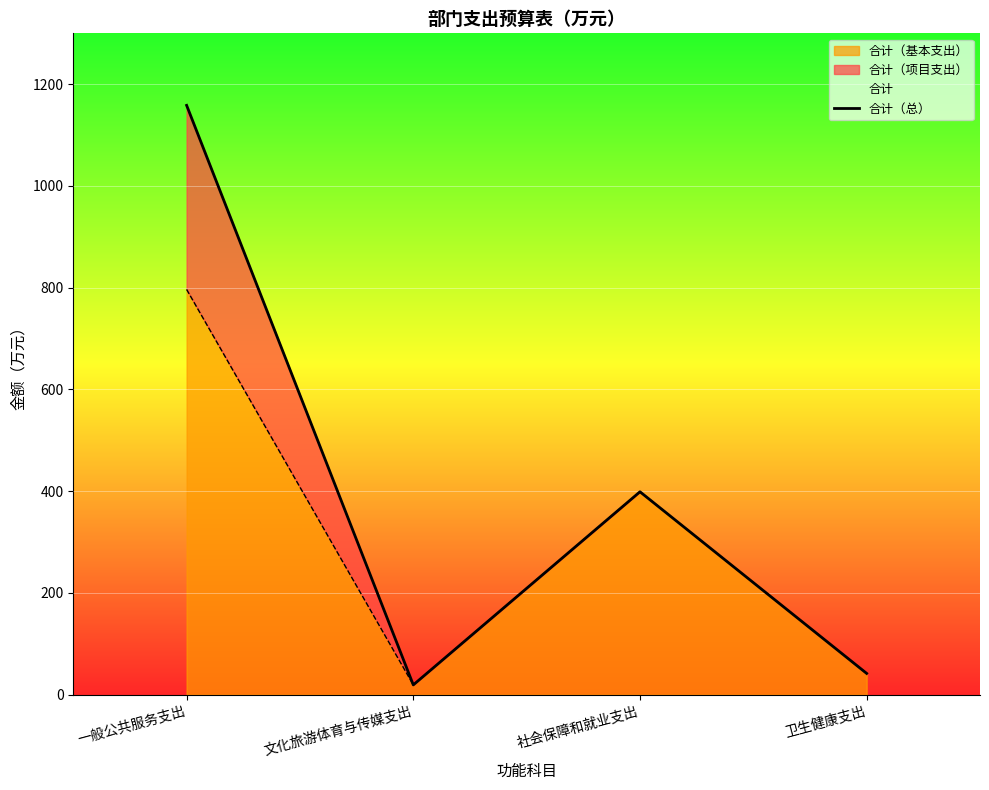

How many data points are less than 398?

2